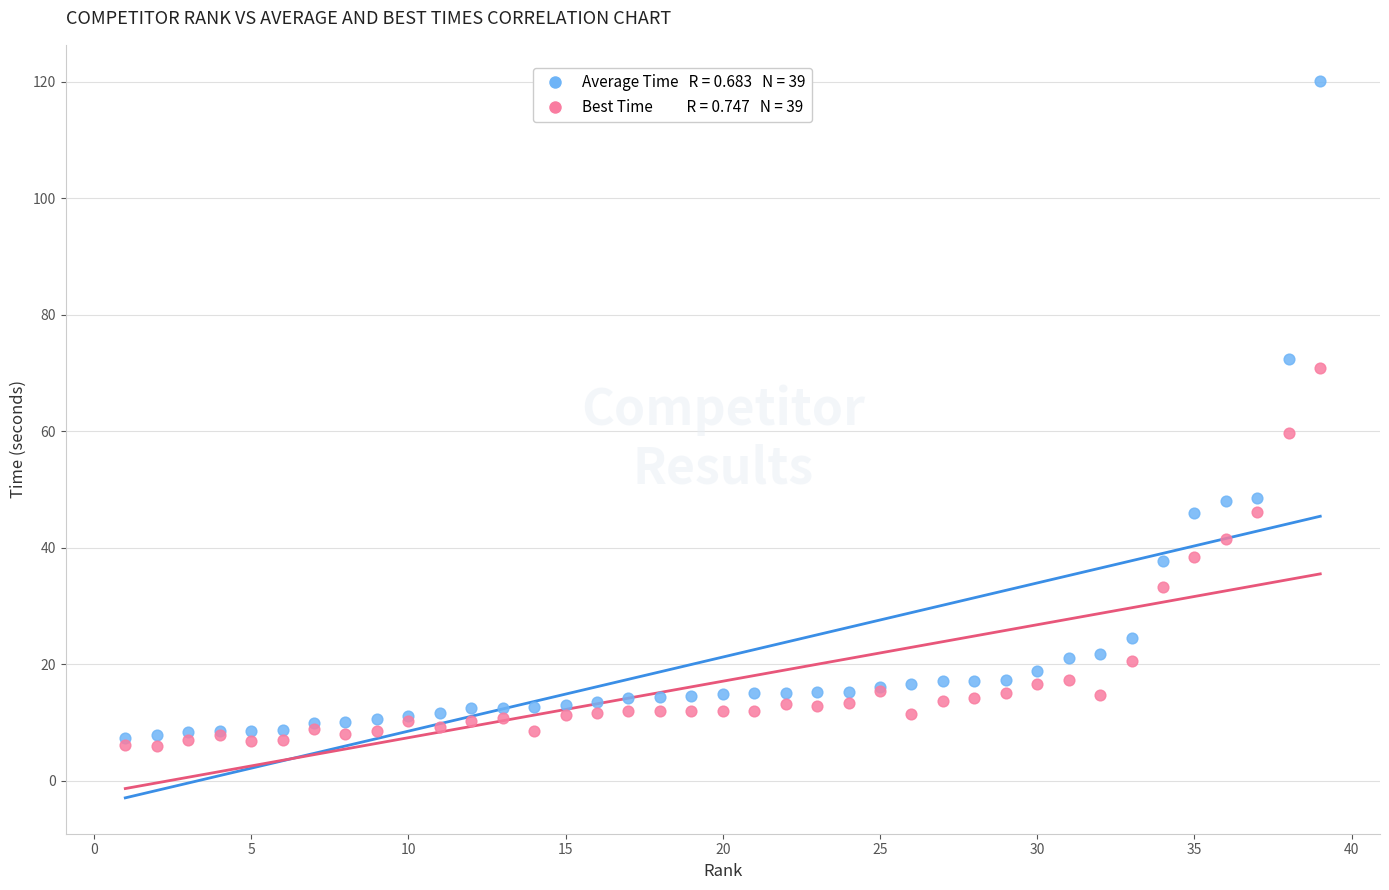

Across all series, what Y value is closest to 63?

59.7